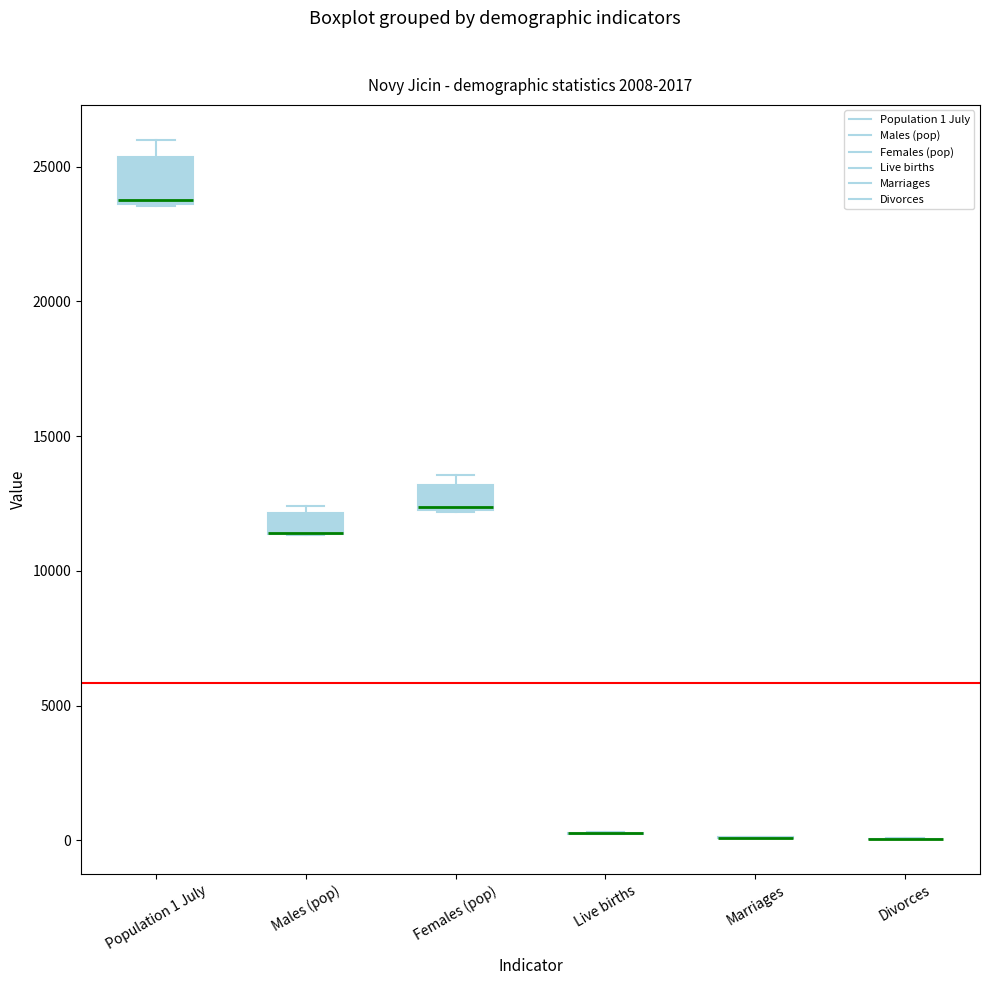

Which box is the tallest, from its lower edge to its upper edge?

Population 1 July